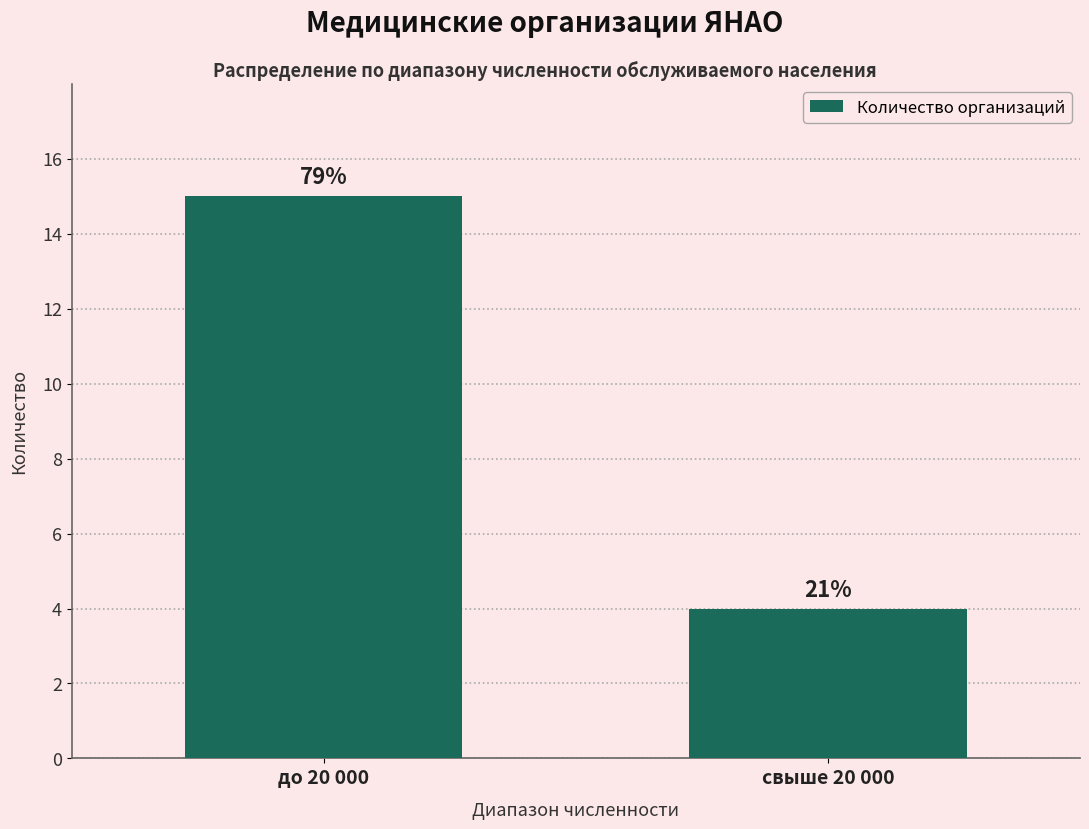

Are the bars horizontal?

No